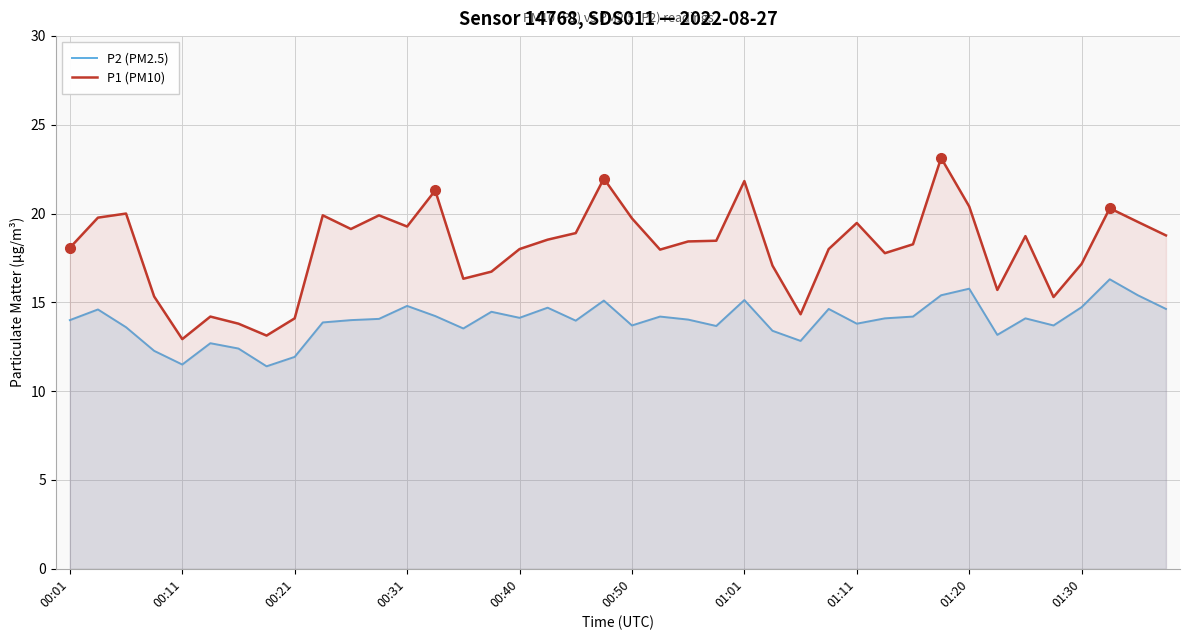

At which label is P2 (PM2.5) closest to 13?

26